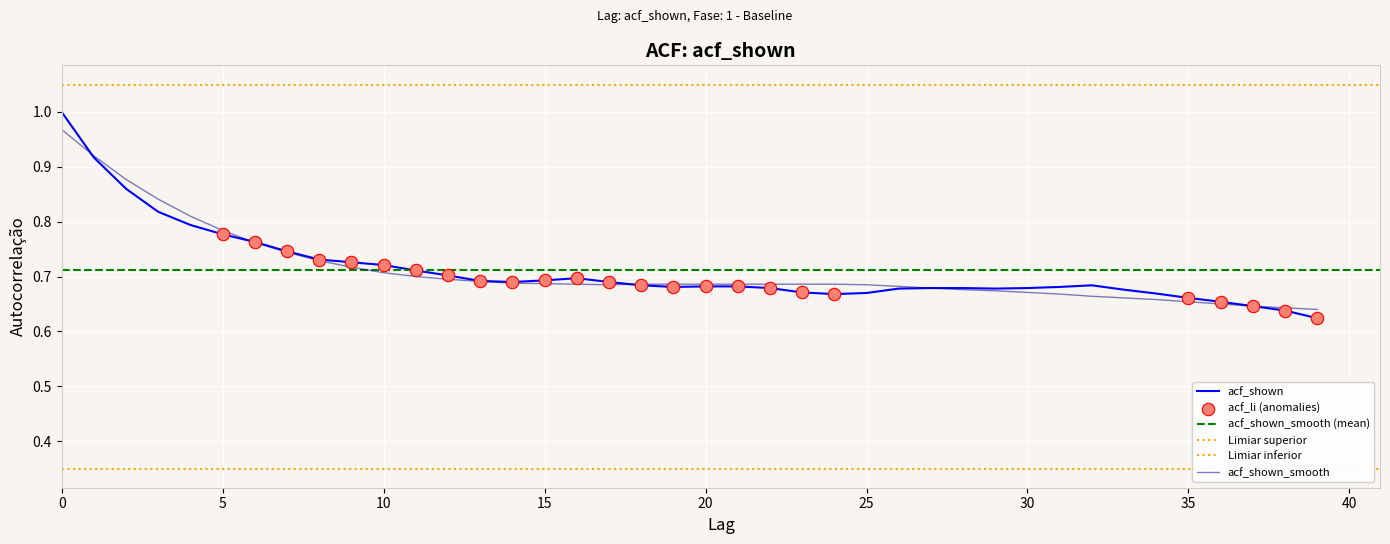

At how many categories does at least one series exceed 0?

40